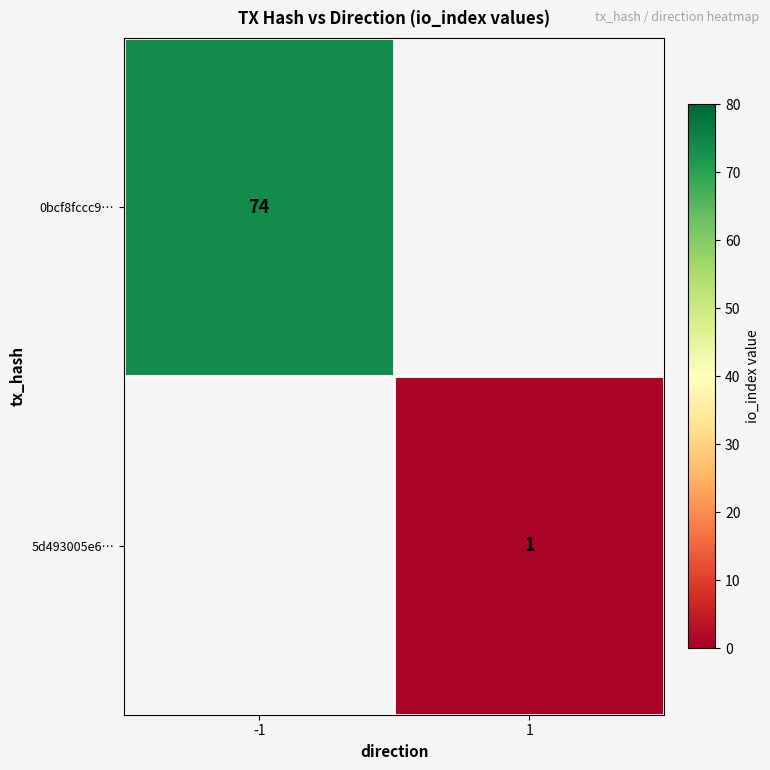

The 0bcf8fccc9… series shows 131 at -1. True or false?

False